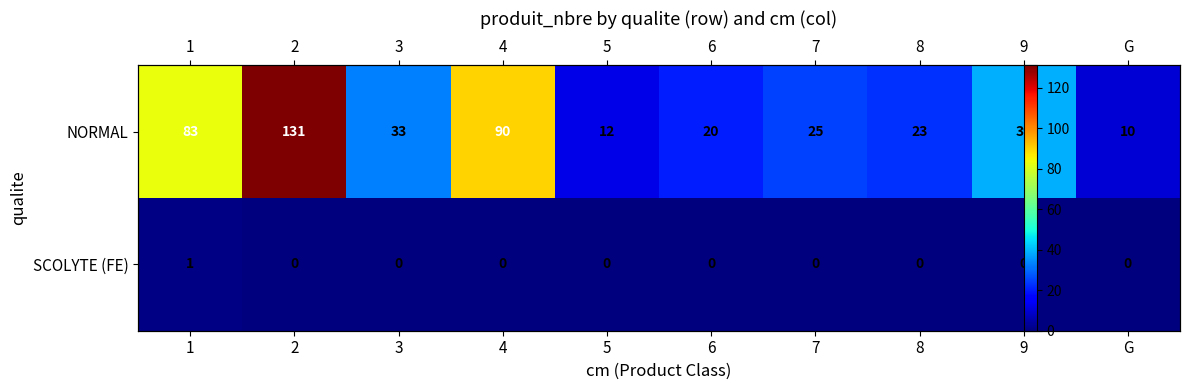

What is the greatest value displayed?

131